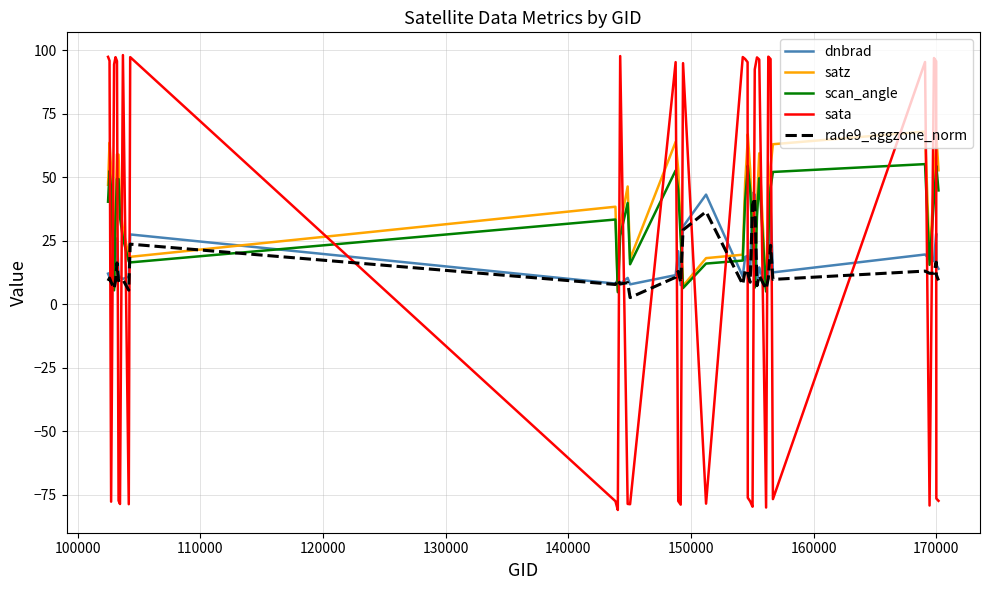

Rank the series by their maximum value, from highest to lowest.

sata, satz, scan_angle, dnbrad, rade9_aggzone_norm